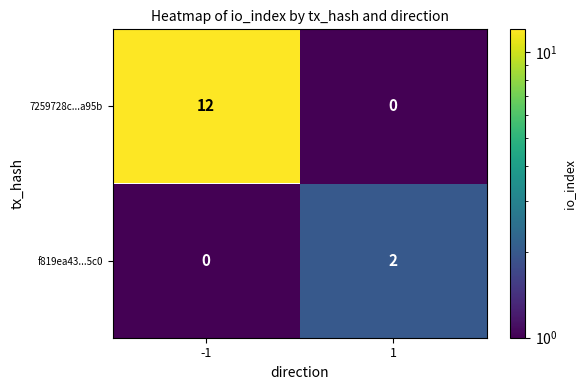

Which series has the largest total across all categories?

7259728c...a95b